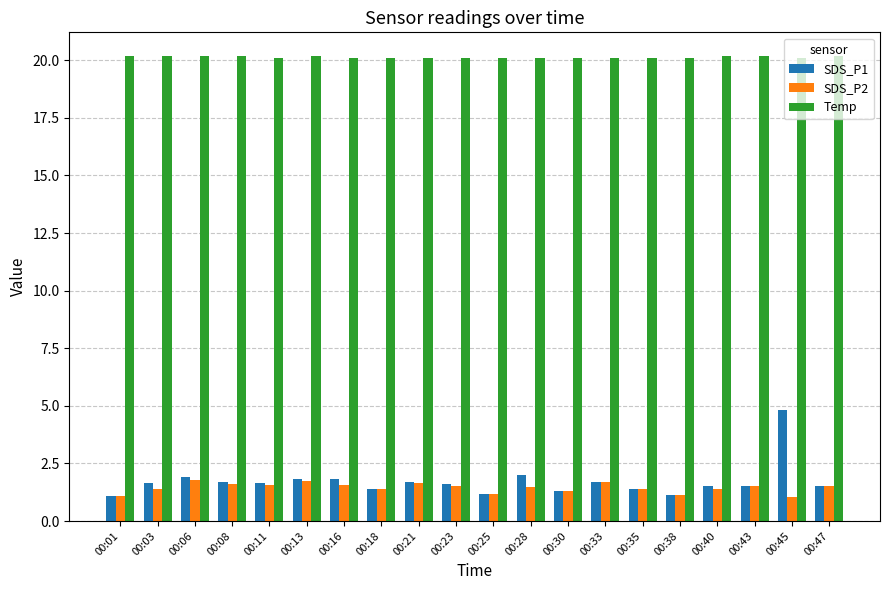

What is the average value of the SDS_P1 series?

1.7